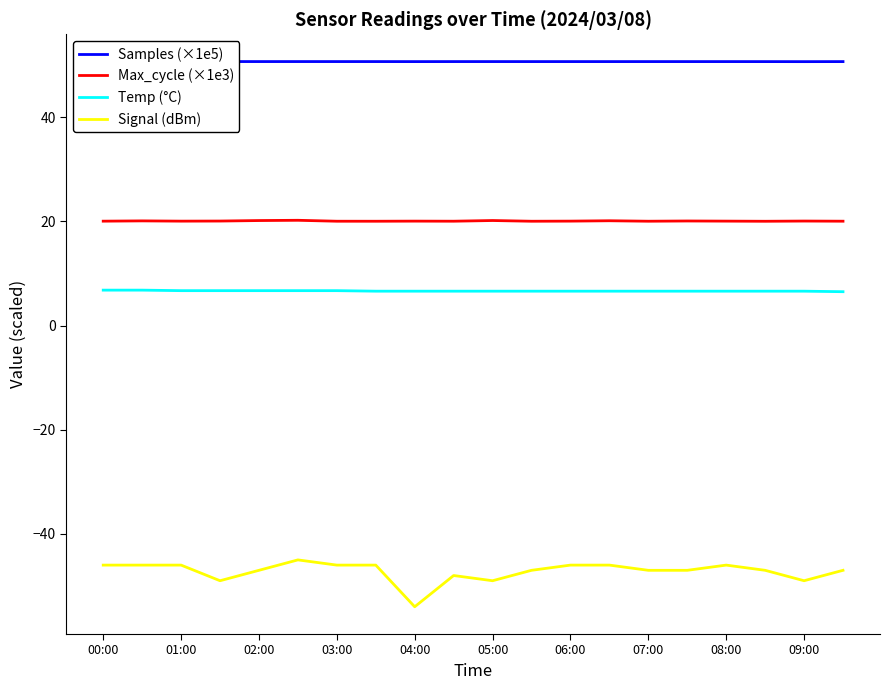

True or false: Max_cycle (×1e3) and Signal (dBm) intersect in this chart.

False